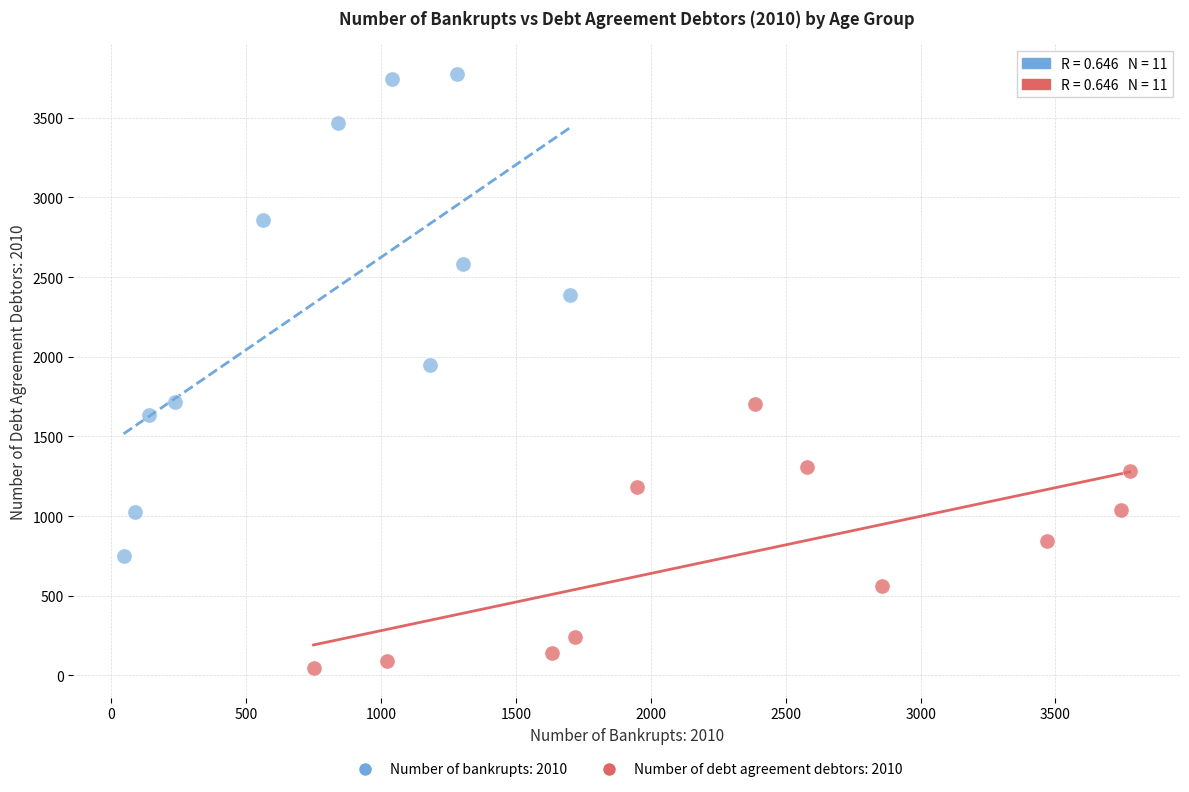

Which series reaches the maximum Y coordinate?

Number of bankrupts: 2010